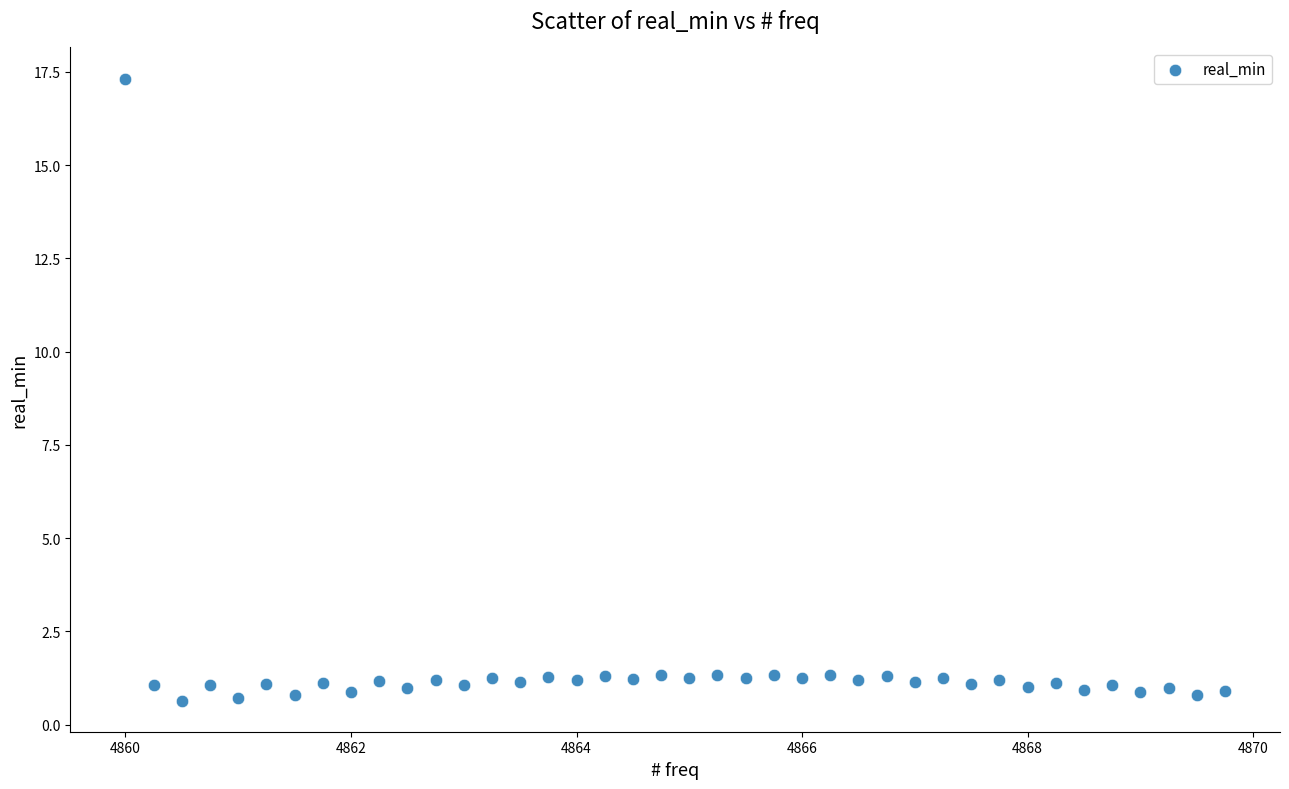

What is the range of Y values (max minus min)?

16.7